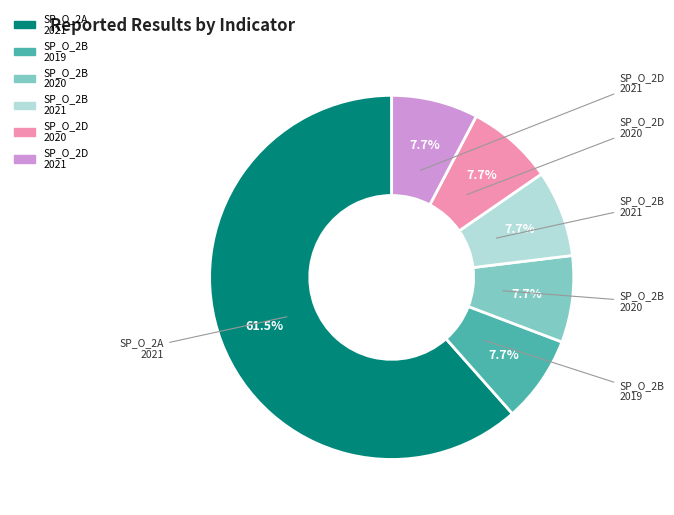

Is there any slice that represents more than half of the pie?

Yes